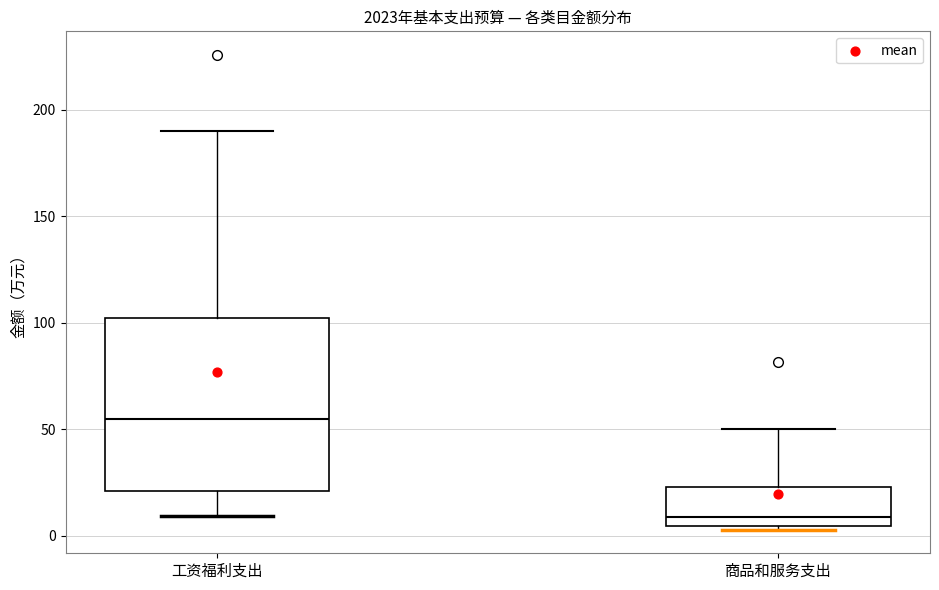

Reading left to right, read every box against the y-axis: the position of its median line, the range the box covers, and the ends of its whiskers. The values are not printed on the chart, so give them approximately, as read against the axis.

工资福利支出: median 55, box 20 to 100, whiskers 10 to 190
商品和服务支出: median 10, box 5 to 25, whiskers 5 (just below the box's lower edge) to 50